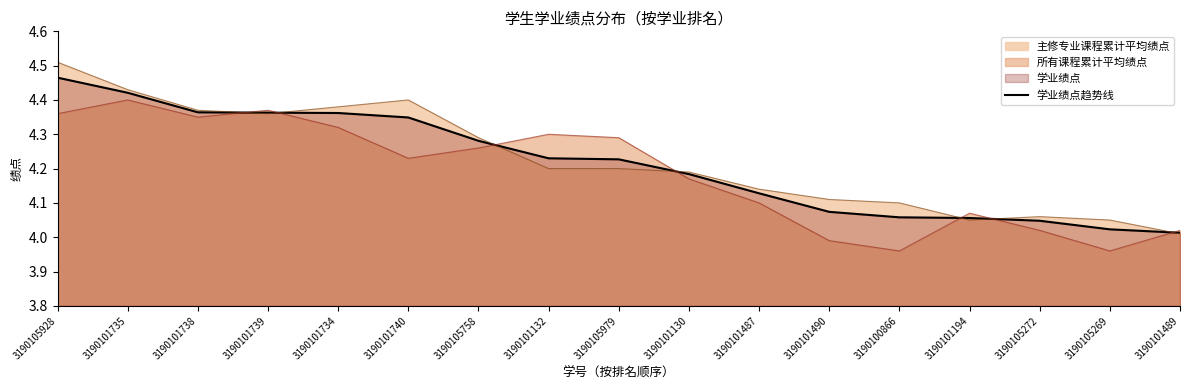

Approximately how many times larger is the value at 3190101740 compared to 3190101194?

1.1